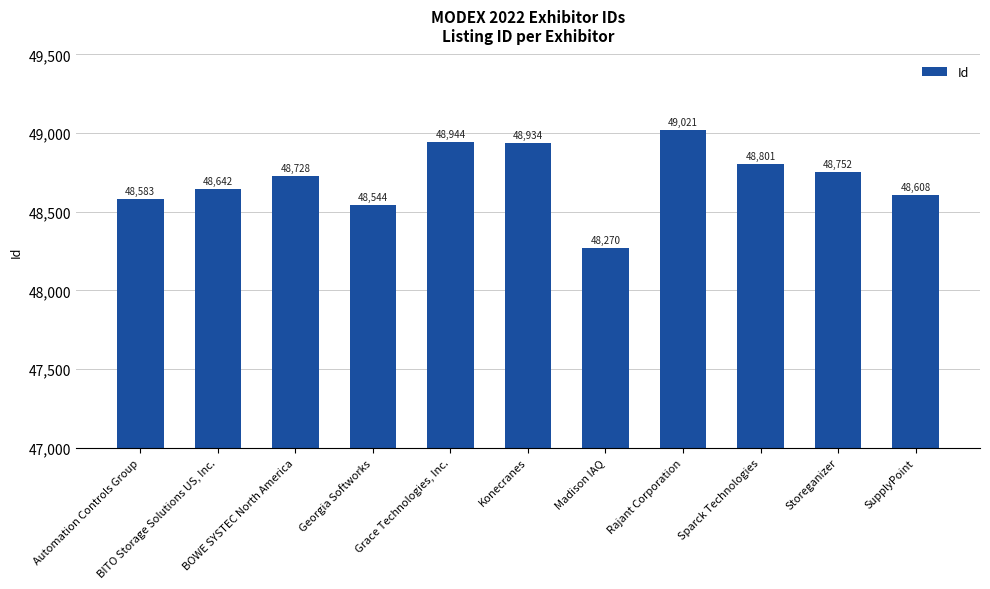

Between Grace Technologies, Inc. and BOWE SYSTEC North America, which is larger?

Grace Technologies, Inc.